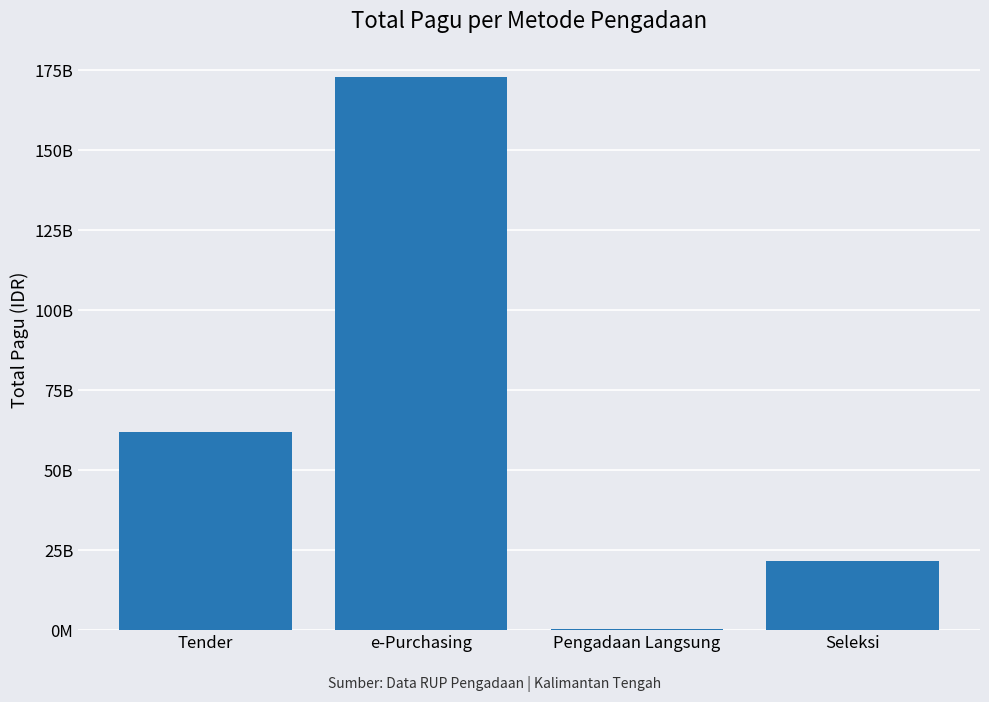

Approximately how many times larger is the value at Seleksi compared to e-Purchasing?

0.1